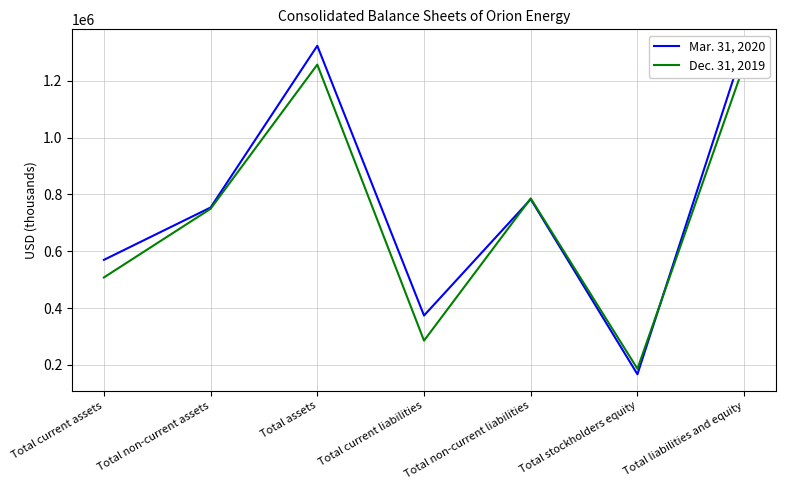

What is the average value of the Dec. 31, 2019 series?

718511